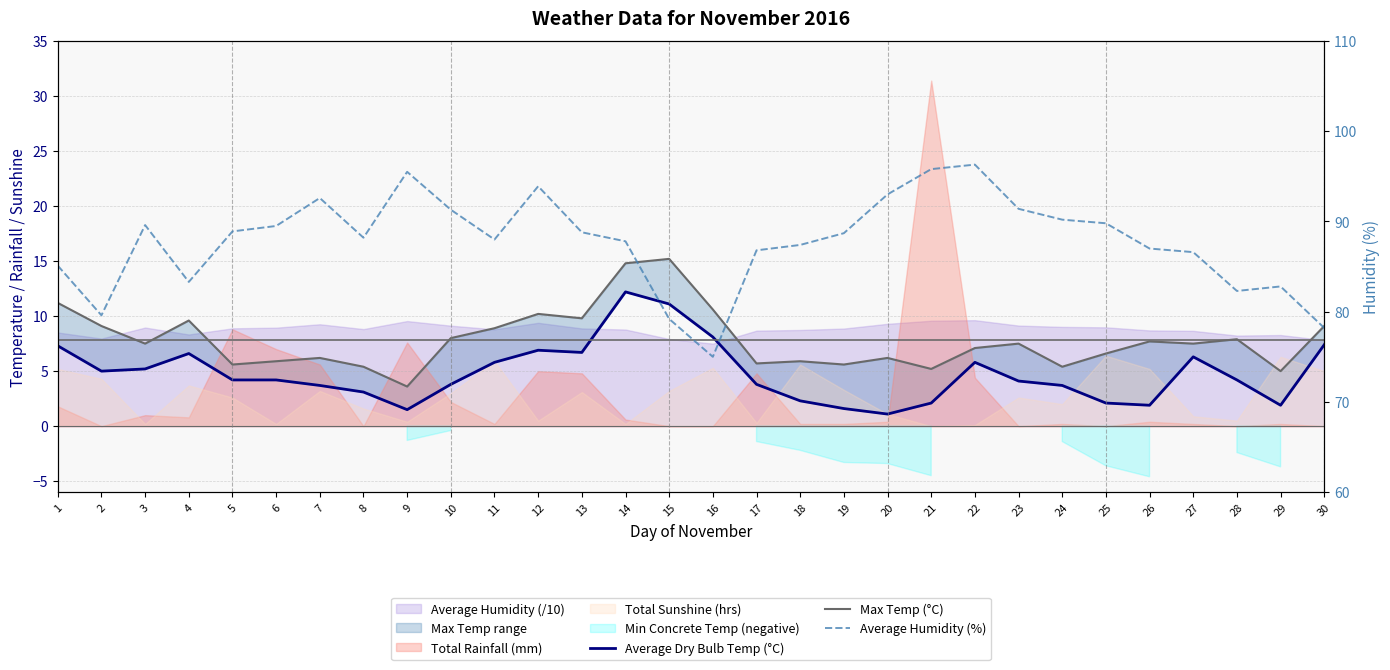

Where is Average Humidity (%) nearest to the value 85?

1